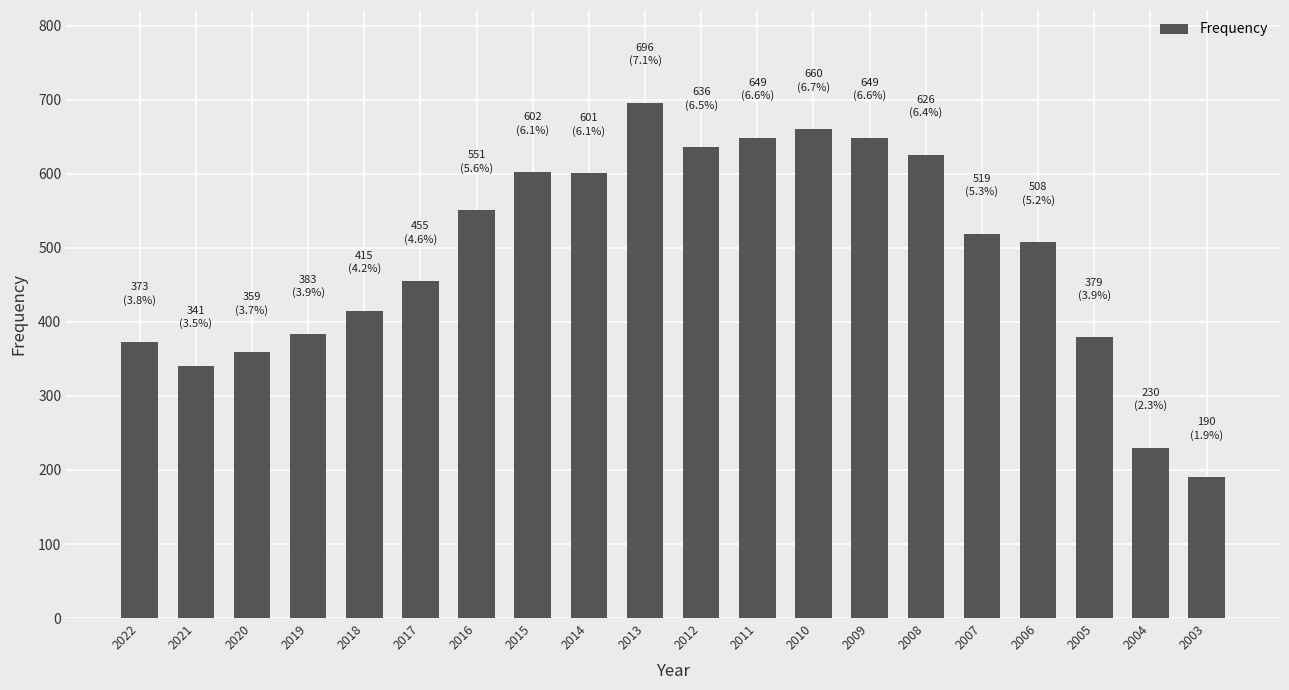

True or false: the data shows 602 at 2015.

True